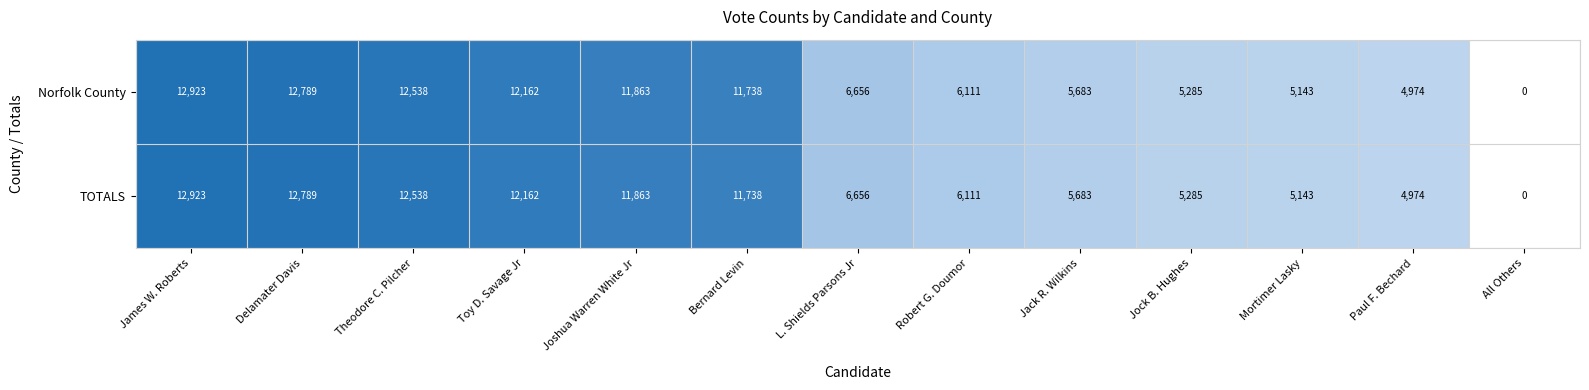

At which category is the sum across all series the highest?

James W. Roberts